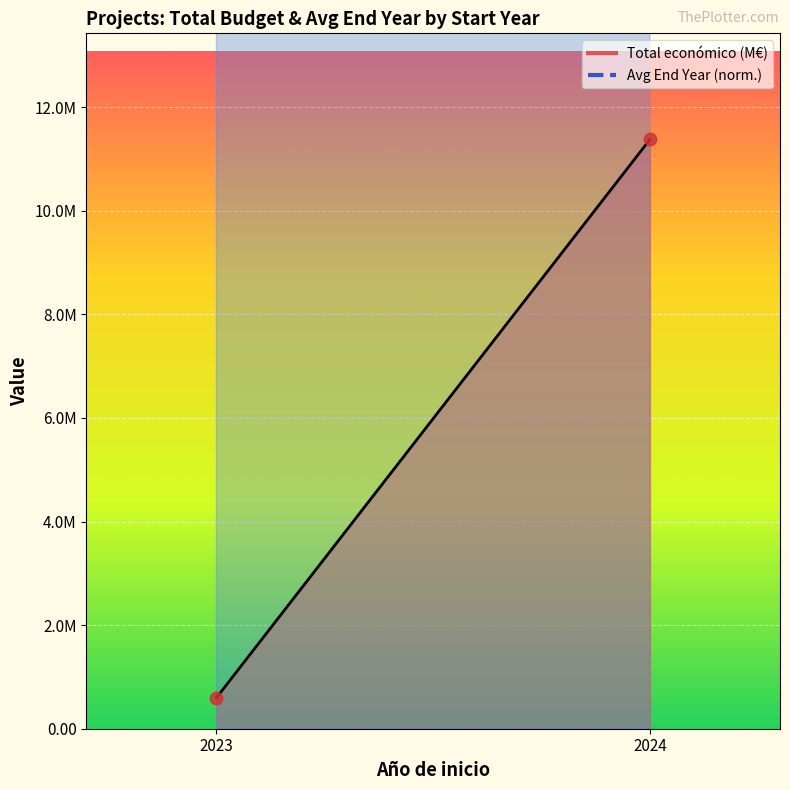

Which series has the widest spread of Y values?

Avg End Year (normalized) line